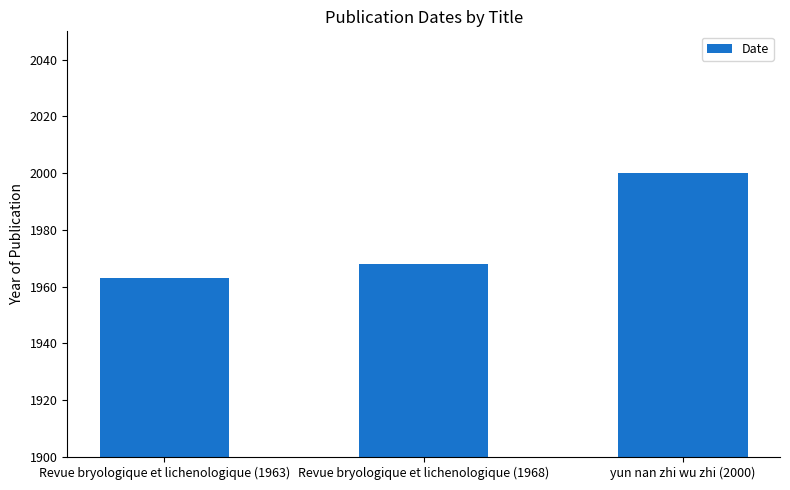

What is the label of the 1st bar from the left?

Revue bryologique et lichenologique (1963)